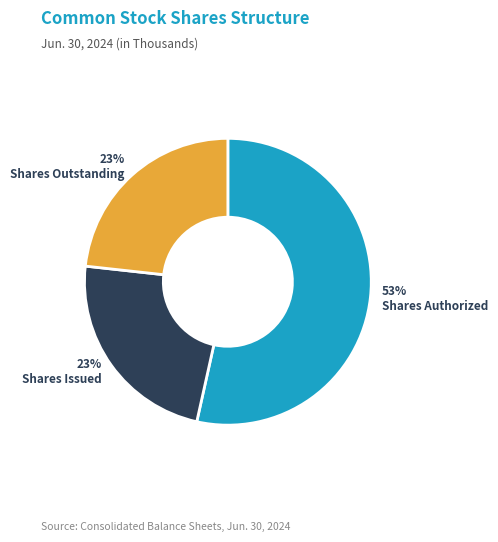

Does any single category account for the majority?

Yes